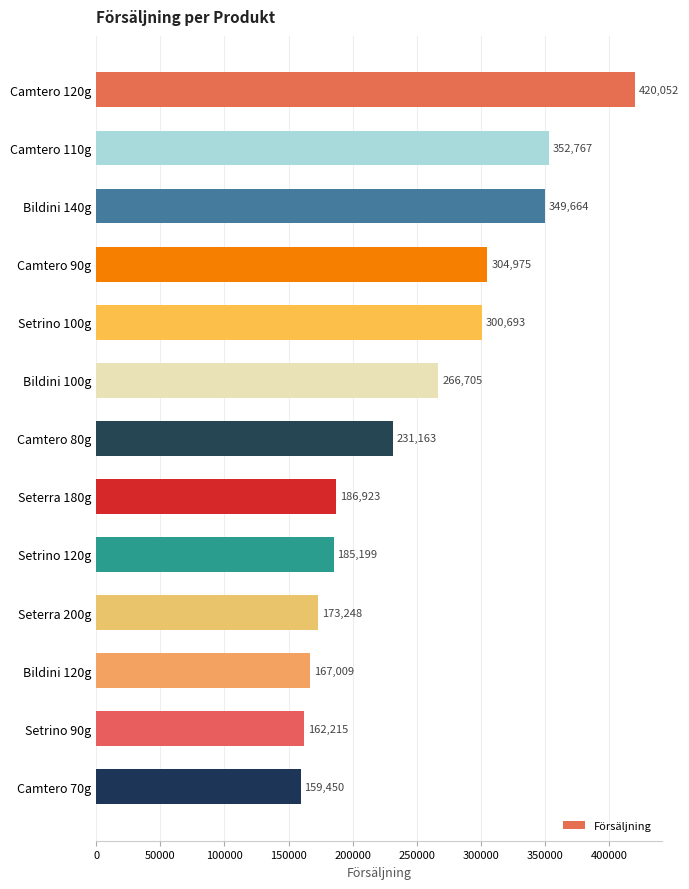

What is the average value?

250774